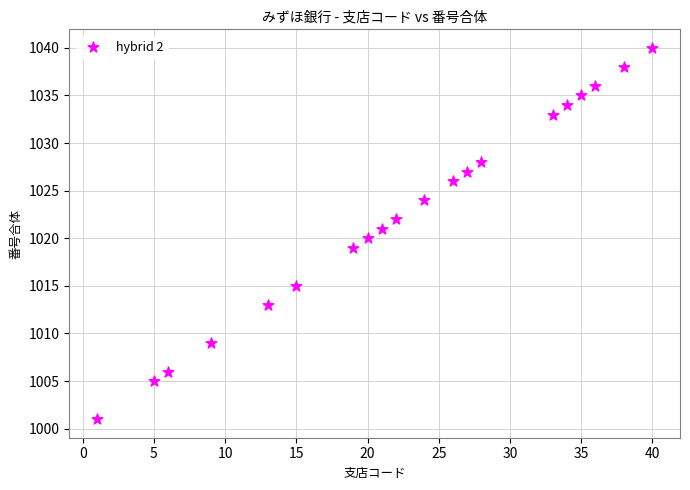

What is the range of Y values (max minus min)?

39